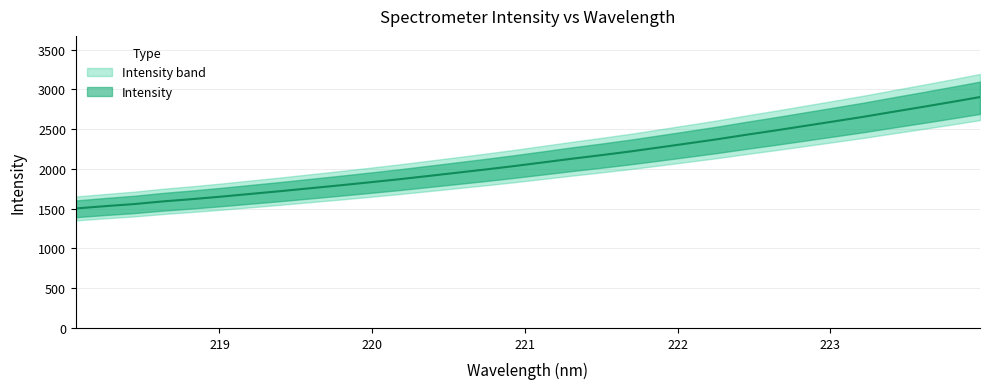

List the labels in order of value, largest first.

223.9802, 223.7895, 223.5987, 223.408, 223.2172, 223.0264, 222.8355, 222.6447, 222.4538, 222.263, 222.0721, 221.8812, 221.6902, 221.4993, 221.3083, 221.1174, 220.9264, 220.7354, 220.5444, 220.3533, 220.1623, 219.9712, 219.7801, 219.589, 219.3979, 219.2067, 219.0156, 218.8244, 218.6332, 218.442, 218.2508, 218.0596